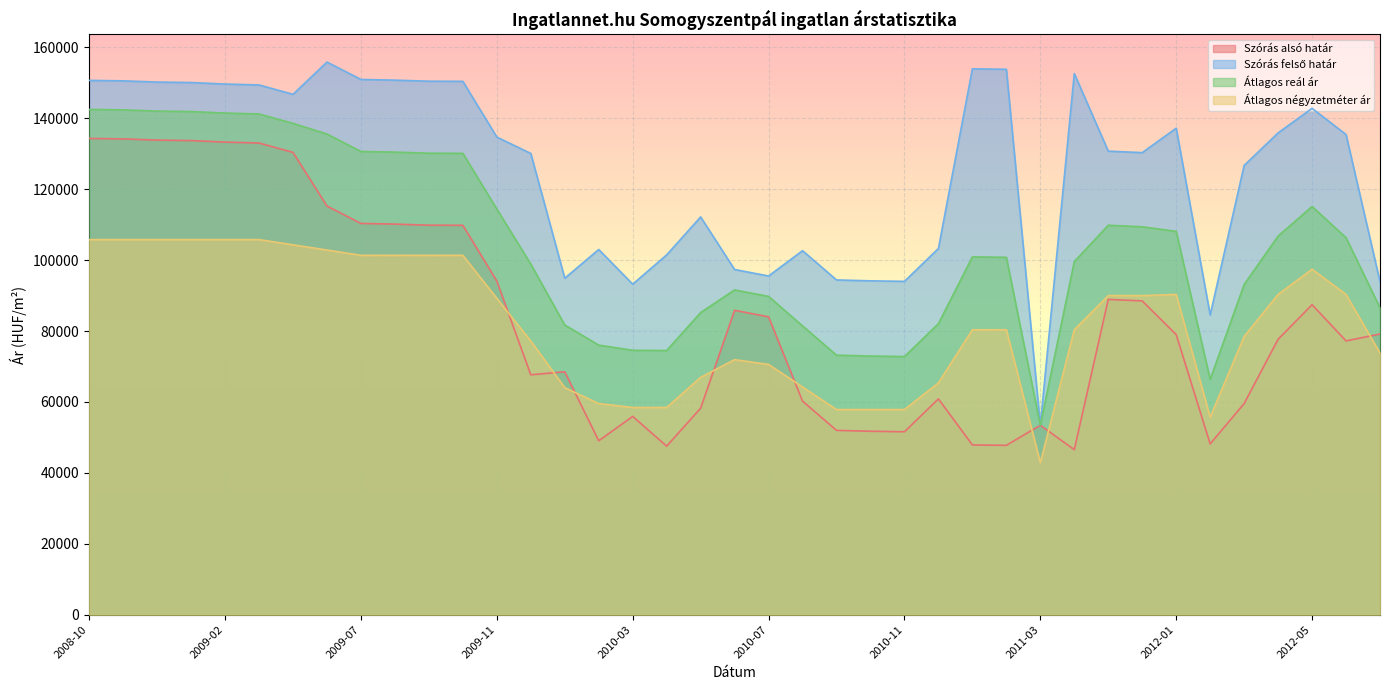

Reading left to right, what are all the values shown in this chart?

Szórás alsó határ: 2008-10=134315	2008-11=134185	2008-12=133840	2009-01=133710	2009-02=133282	2009-03=133026	2009-04=130385	2009-06=115247	2009-07=110342	2009-08=110152	2009-09=109849	2009-10=109812	2009-11=94090	2009-12=67656	2010-01=68504	2010-02=49046	2010-03=55917	2010-04=47530	2010-05=58229	2010-06=85835	2010-07=84003	2010-08=60228	2010-09=51977	2010-10=51726	2010-11=51581	2010-12=60854	2011-01=47869	2011-02=47755	2011-03=53420	2011-05=46541	2011-11=88911	2011-12=88489	2012-01=78998	2012-02=48162	2012-03=59537	2012-04=77669	2012-05=87424	2012-06=77215	2012-07=79162
Szórás felső határ: 2008-10=150687	2008-11=150557	2008-12=150212	2009-01=150082	2009-02=149654	2009-03=149398	2009-04=146757	2009-06=155853	2009-07=150948	2009-08=150758	2009-09=150455	2009-10=150418	2009-11=134696	2009-12=130082	2010-01=94896	2010-02=102988	2010-03=93213	2010-04=101472	2010-05=112171	2010-06=97349	2010-07=95517	2010-08=102654	2010-09=94403	2010-10=94152	2010-11=94007	2010-12=103280	2011-01=153935	2011-02=153821	2011-03=53420	2011-05=152607	2011-11=130735	2011-12=130313	2012-01=137202	2012-02=84526	2012-03=126699	2012-04=135873	2012-05=142804	2012-06=135419	2012-07=93910
Átlagos reál ár: 2008-10=142501	2008-11=142371	2008-12=142026	2009-01=141896	2009-02=141468	2009-03=141212	2009-04=138571	2009-06=135550	2009-07=130645	2009-08=130455	2009-09=130152	2009-10=130115	2009-11=114393	2009-12=98869	2010-01=81700	2010-02=76017	2010-03=74565	2010-04=74501	2010-05=85200	2010-06=91592	2010-07=89760	2010-08=81441	2010-09=73190	2010-10=72939	2010-11=72794	2010-12=82067	2011-01=100902	2011-02=100788	2011-03=53420	2011-05=99574	2011-11=109823	2011-12=109401	2012-01=108100	2012-02=66344	2012-03=93118	2012-04=106771	2012-05=115114	2012-06=106317	2012-07=86536
Átlagos négyzetméter ár: 2008-10=105789	2008-11=105789	2008-12=105789	2009-01=105789	2009-02=105789	2009-03=105789	2009-04=104312	2009-06=102834	2009-07=101357	2009-08=101357	2009-09=101357	2009-10=101357	2009-11=89214	2009-12=77174	2010-01=64031	2010-02=59542	2010-03=58439	2010-04=58439	2010-05=66928	2010-06=71928	2010-07=70571	2010-08=64214	2010-09=57857	2010-10=57857	2010-11=57857	2010-12=65357	2011-01=80357	2011-02=80357	2011-03=42857	2011-05=80357	2011-11=89993	2011-12=89993	2012-01=90315	2012-02=55714	2012-03=78451	2012-04=90315	2012-05=97424	2012-06=90315	2012-07=73785